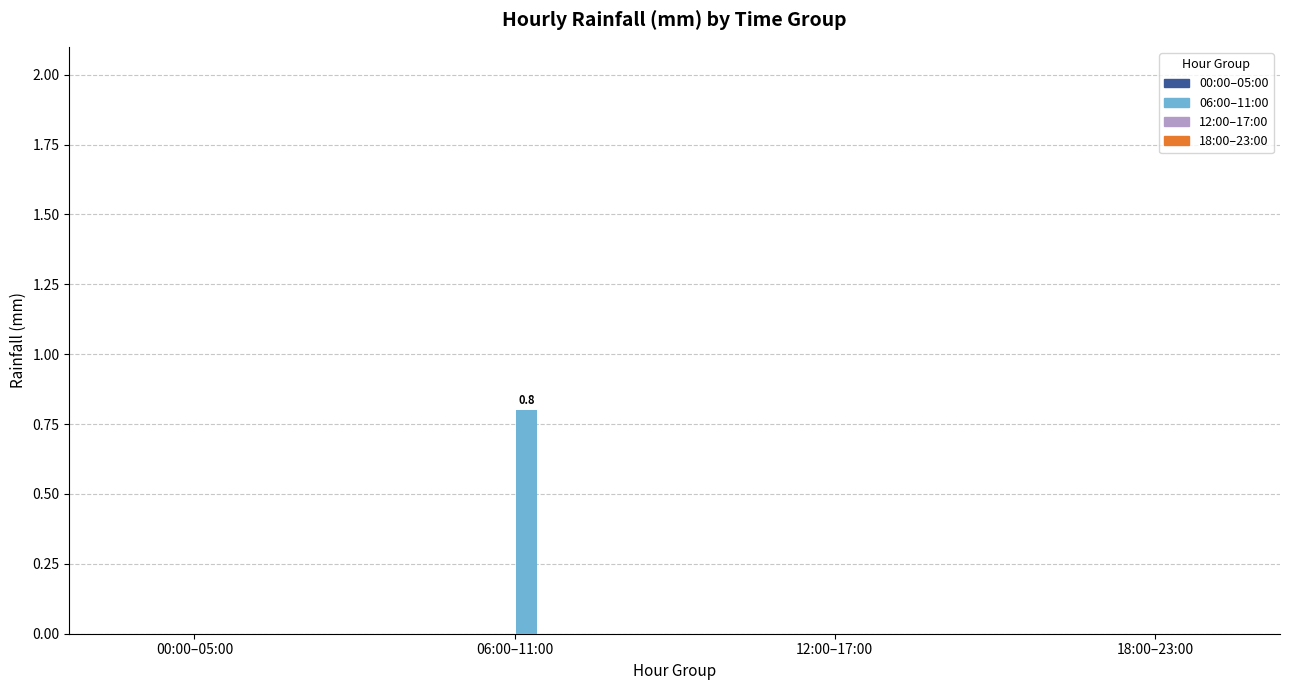

What is the sum of all values?

0.8